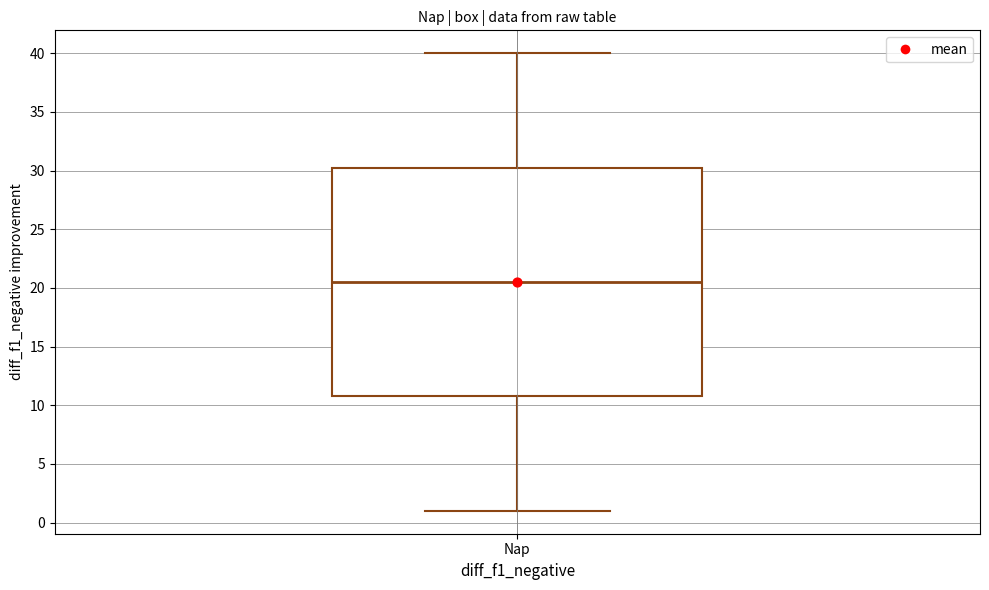

Transcribe this box plot: give where the median line is, the range the box spans, and where the two whiskers end, as read against the y-axis. The values are not printed on the chart, so give them approximately, as read against the axis.

median 20.5, box 11.0 to 30.5, whiskers 1.0 to 40.0